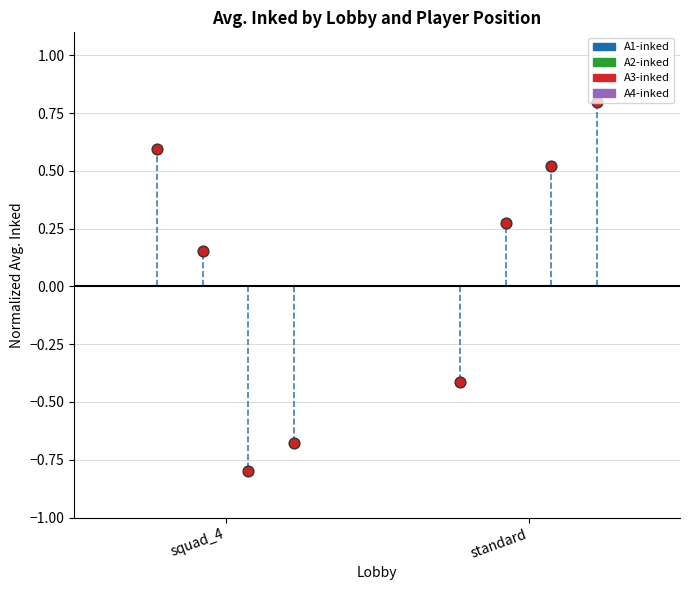

Which series reaches the minimum Y coordinate?

A3-inked